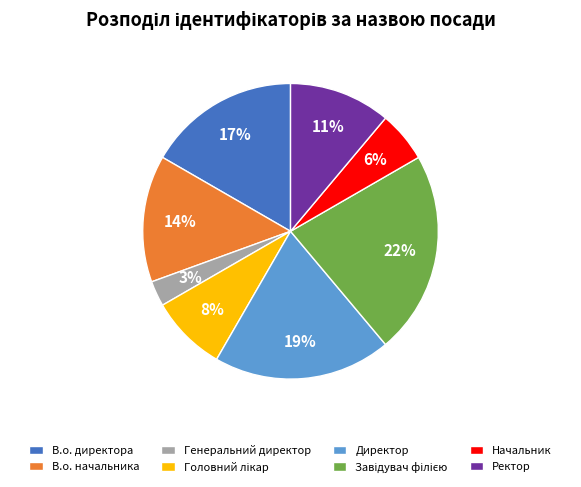

To the nearest percent, what is the difference between the largest and smallest slice percentages?

19%